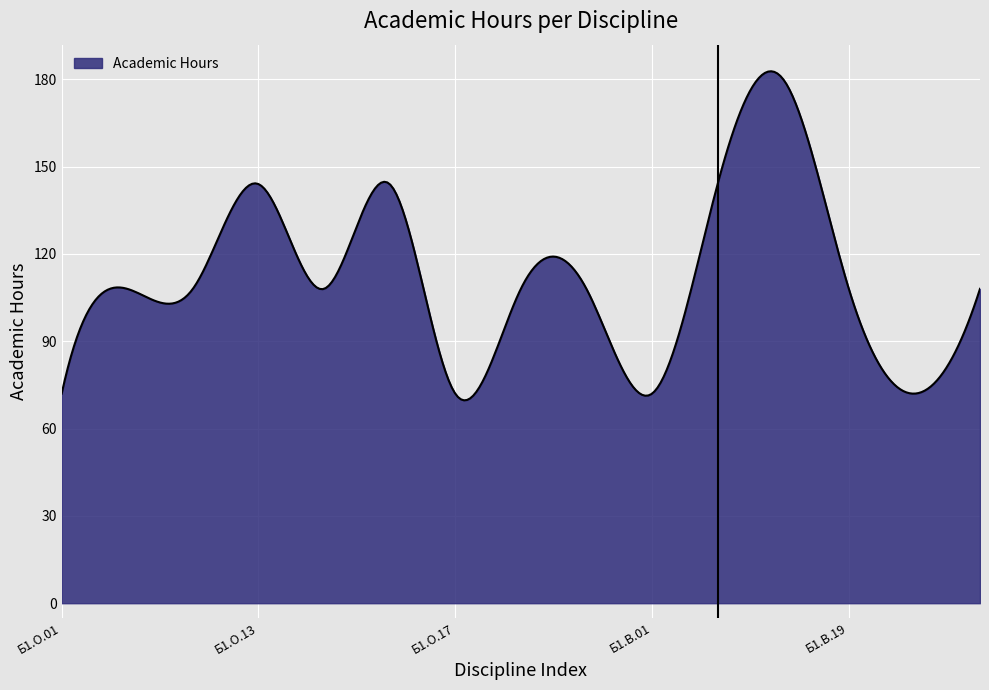

What is the greatest value displayed?

182.7